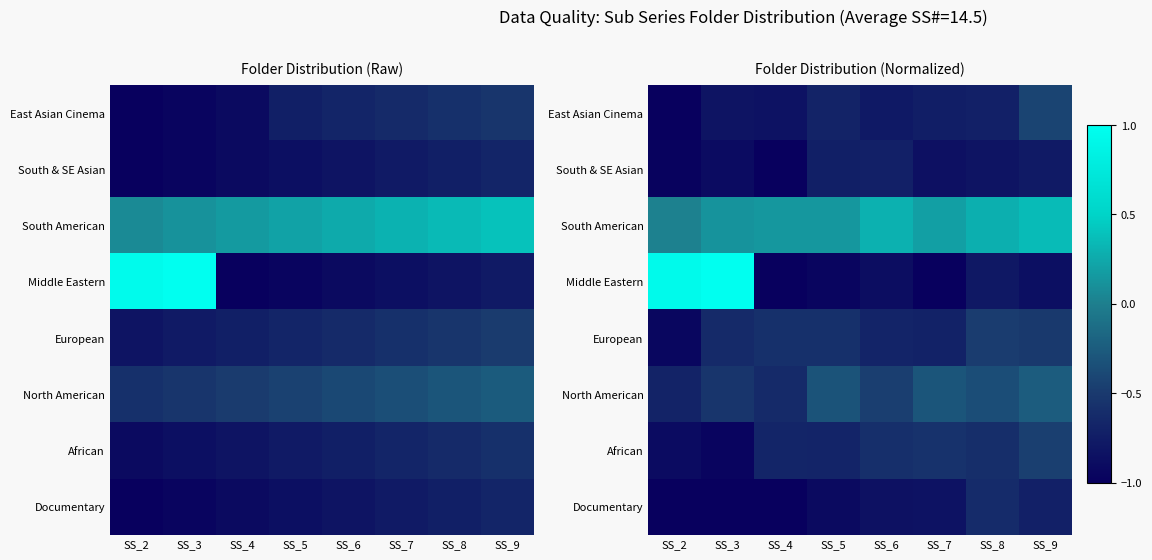

Is the value of Middle Eastern at SS_8 greater than the value of Documentary at SS_8?

No